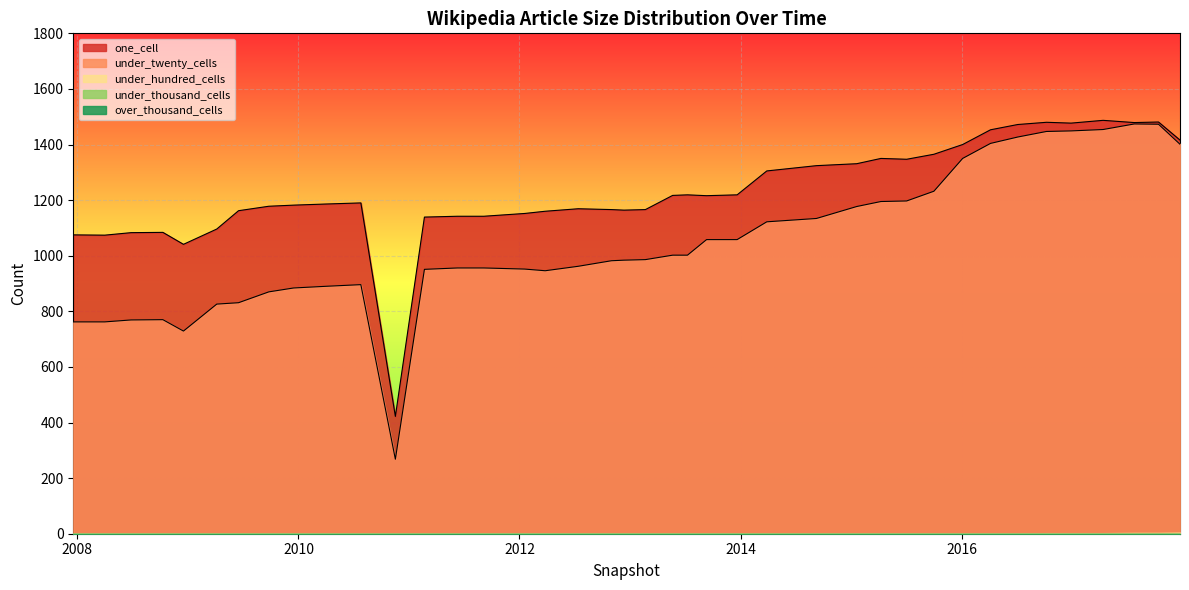

What is the approximate value of one_cell at 2015-07-03, to the nearest 5?

1345